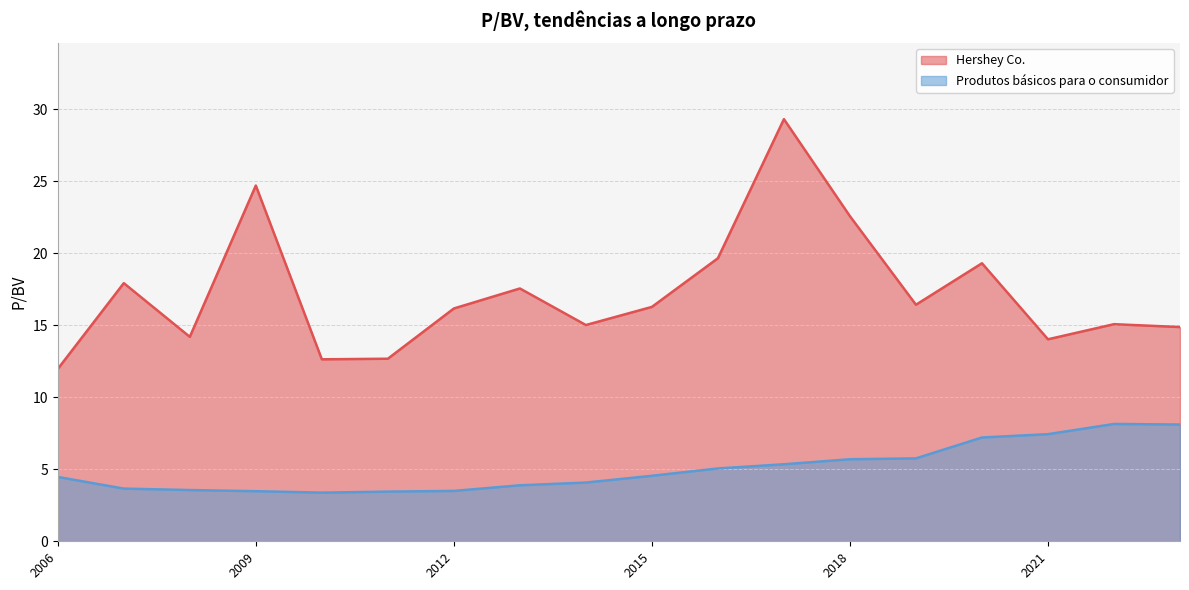

Rank the series by their maximum value, from lowest to highest.

Produtos básicos para o consumidor, Hershey Co.